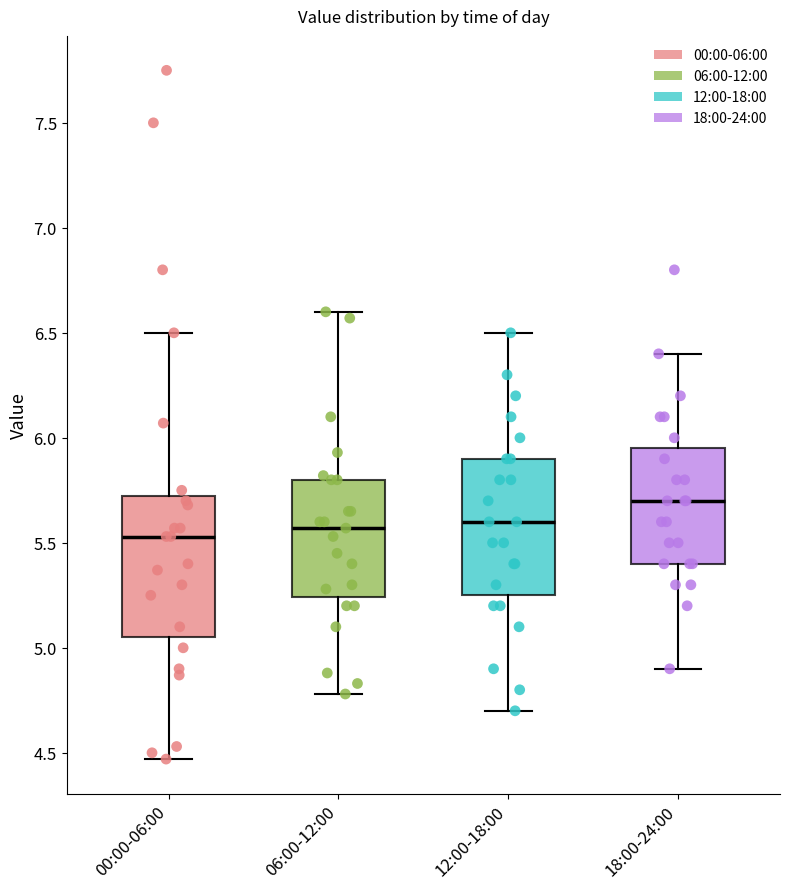

Reading left to right, transcribe this box plot: for each box, give where its median line is, the range the box spans, and where its two whiskers end, as read against the y-axis. The values are not printed on the chart, so give them approximately, as read against the axis.

00:00-06:00: median 5.55, box 5.05 to 5.75, whiskers 4.45 to 6.50
06:00-12:00: median 5.55, box 5.25 to 5.80, whiskers 4.80 to 6.60
12:00-18:00: median 5.60, box 5.25 to 5.90, whiskers 4.70 to 6.50
18:00-24:00: median 5.70, box 5.40 to 5.95, whiskers 4.90 to 6.40